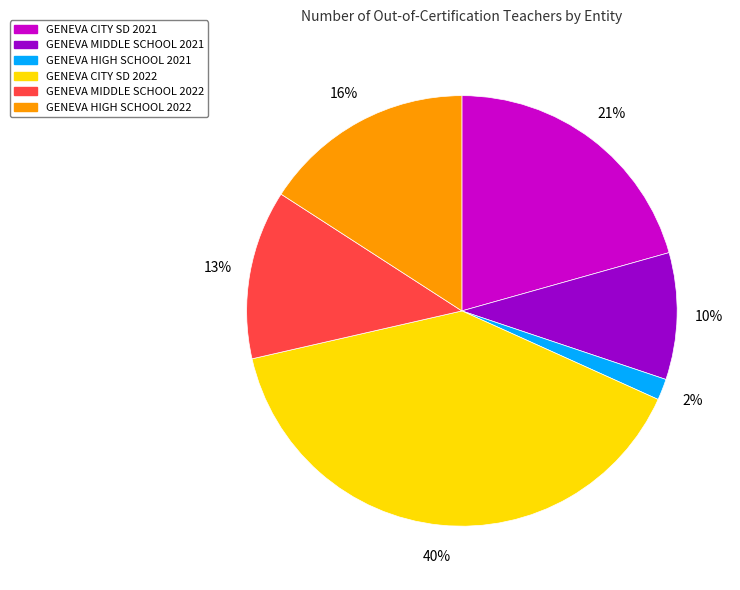

Is the sum of GENEVA MIDDLE SCHOOL 2021 and GENEVA HIGH SCHOOL 2022 greater than half?

No